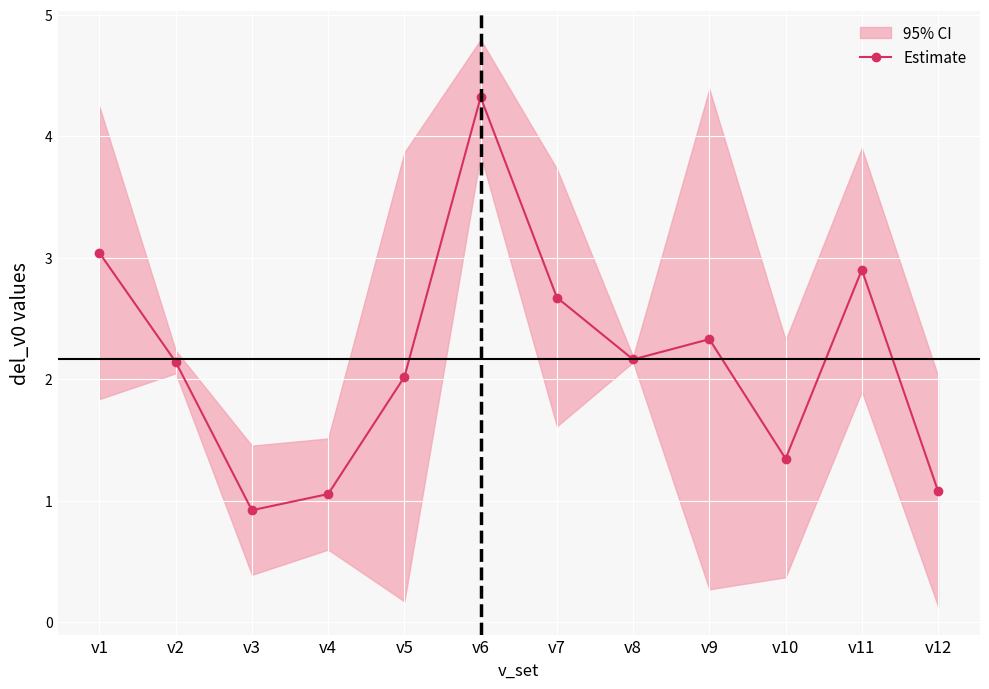

The chart shows a value of 4.3 at v6. True or false?

True